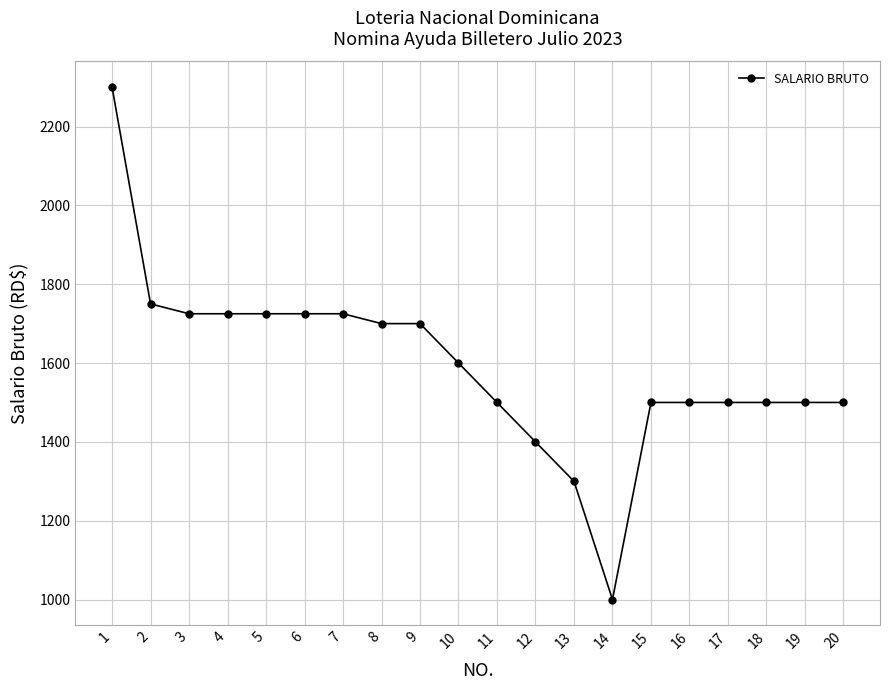

Is it true that the value at 9 is 2217?

False